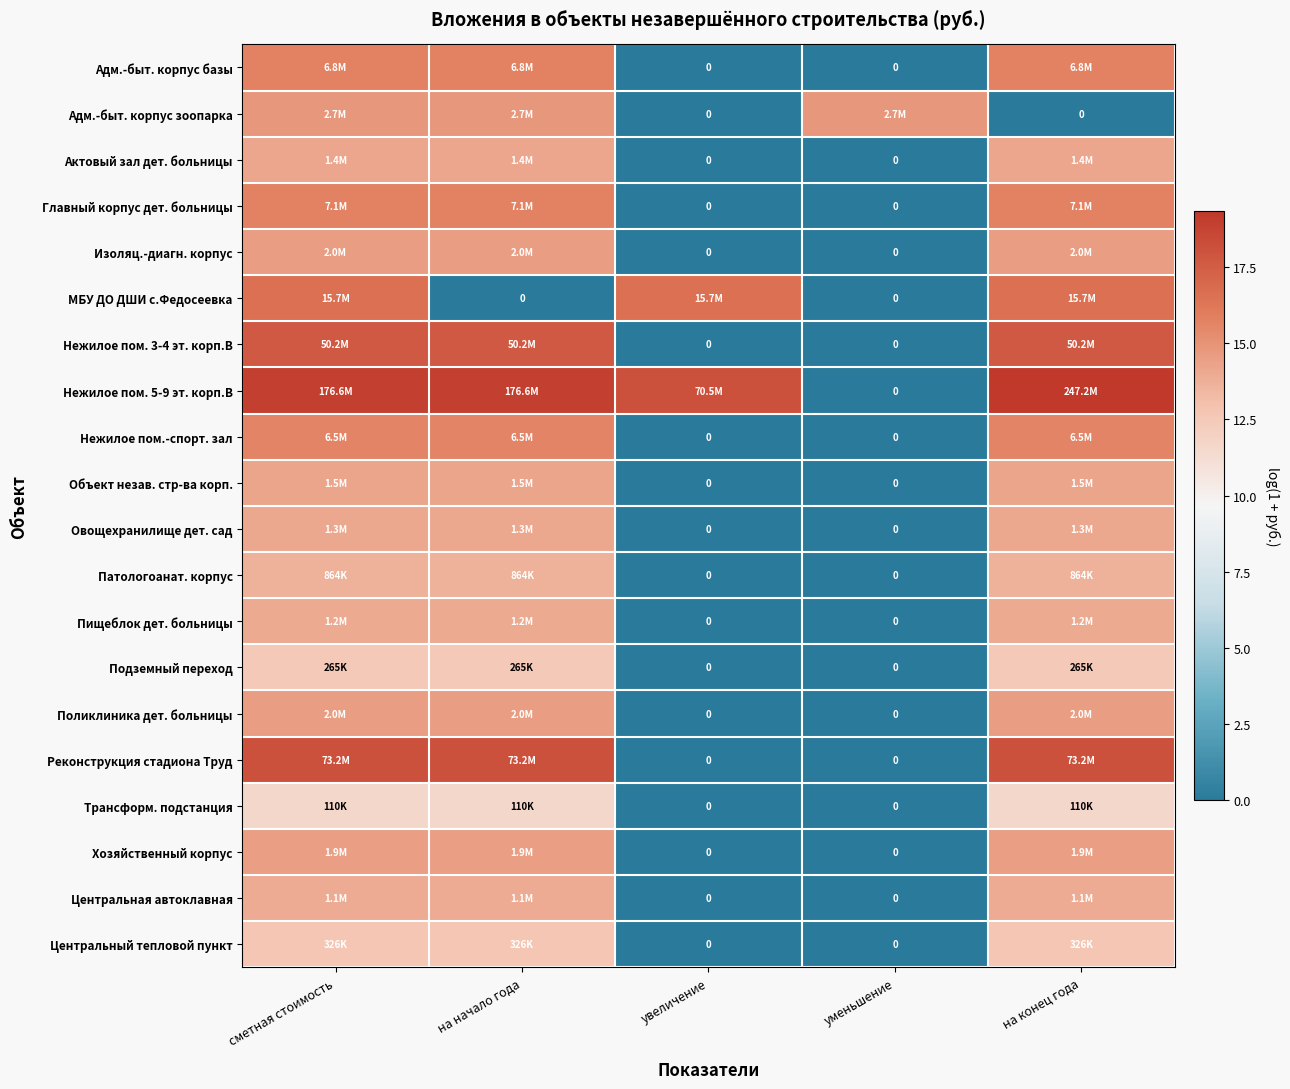

Where does the Патологоанат. корпус series first go above 13?

сметная стоимость